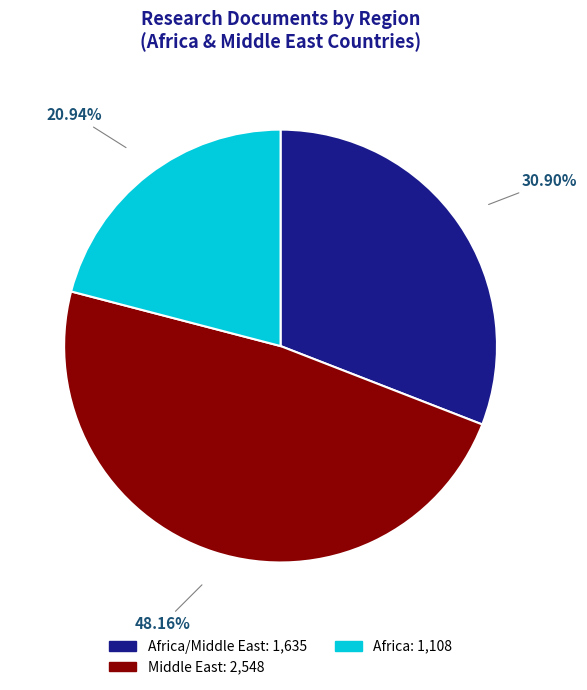

Is there any slice that represents more than half of the pie?

No